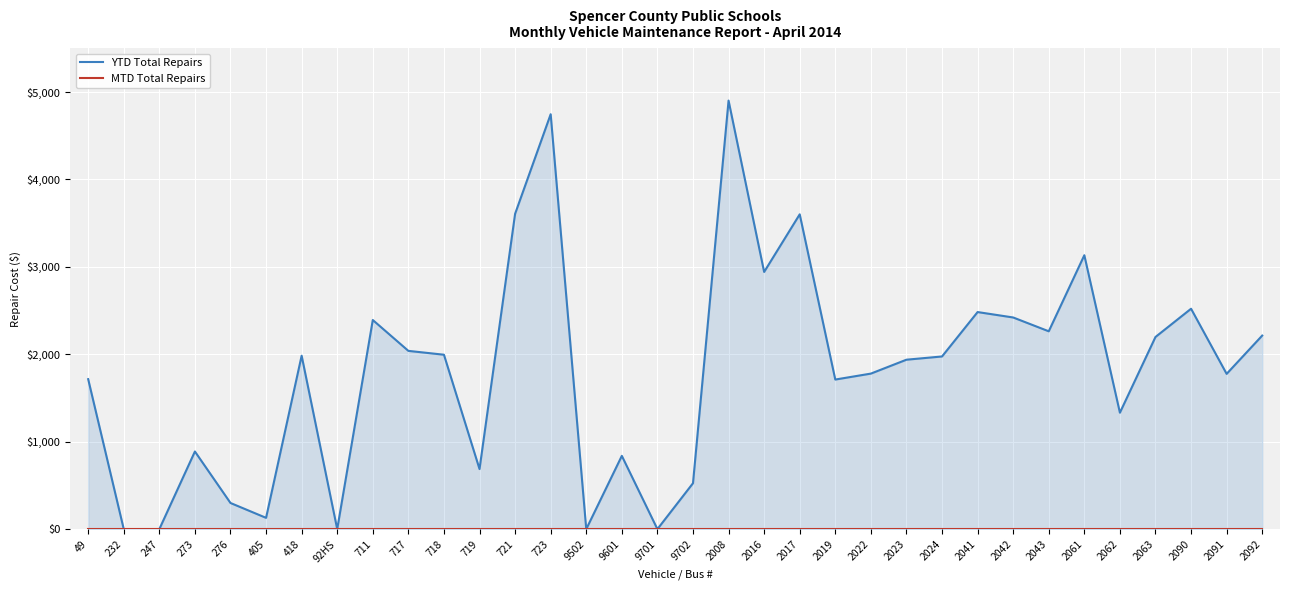

What is the total value across all series at 2022?

1779.0